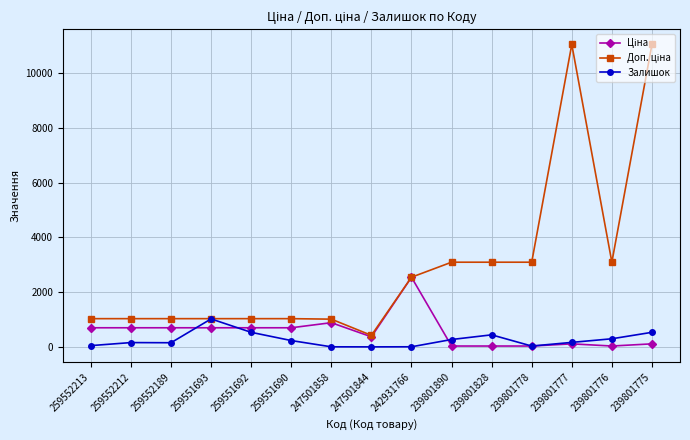

Which category has the highest value in the Залишок series?

259551693